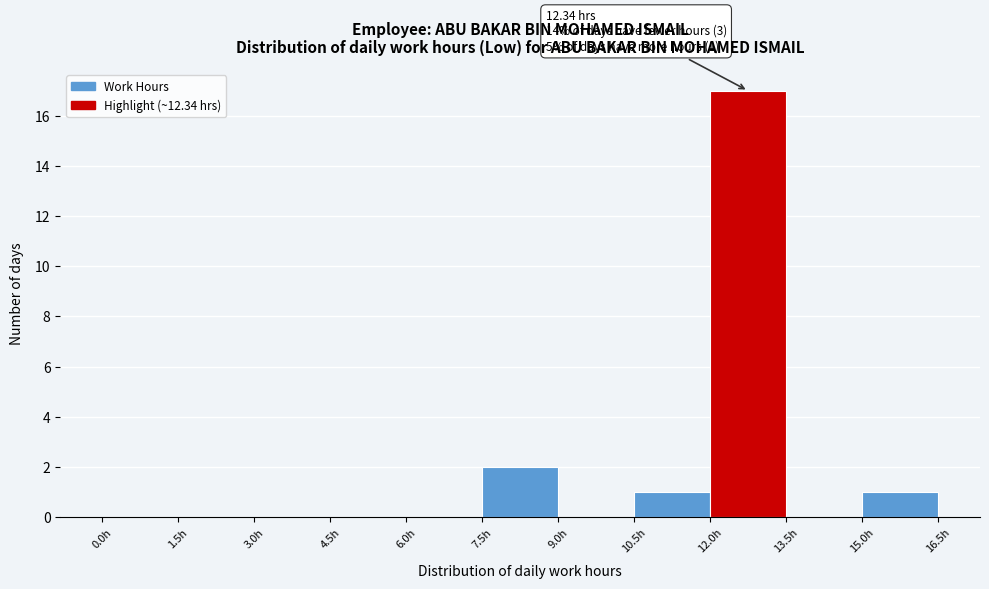

Which range on the x-axis has the tallest bar?

12.0 to 13.5